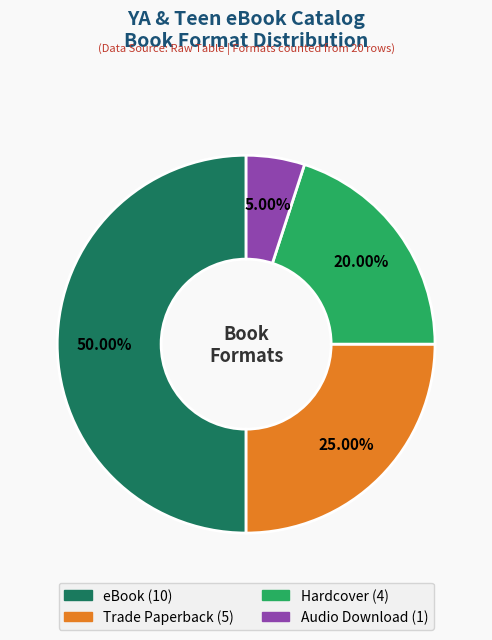

Is it true that eBook is 40% of the pie?

False